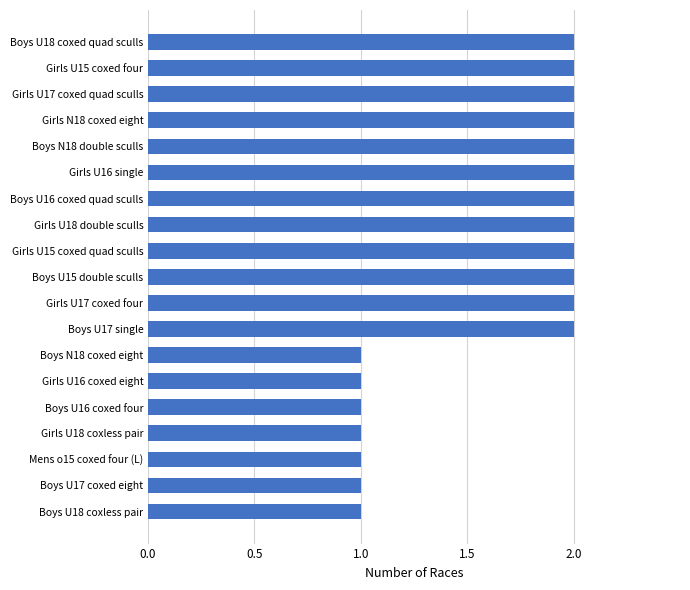

True or false: the data shows 2 at Boys U17 coxed eight.

False